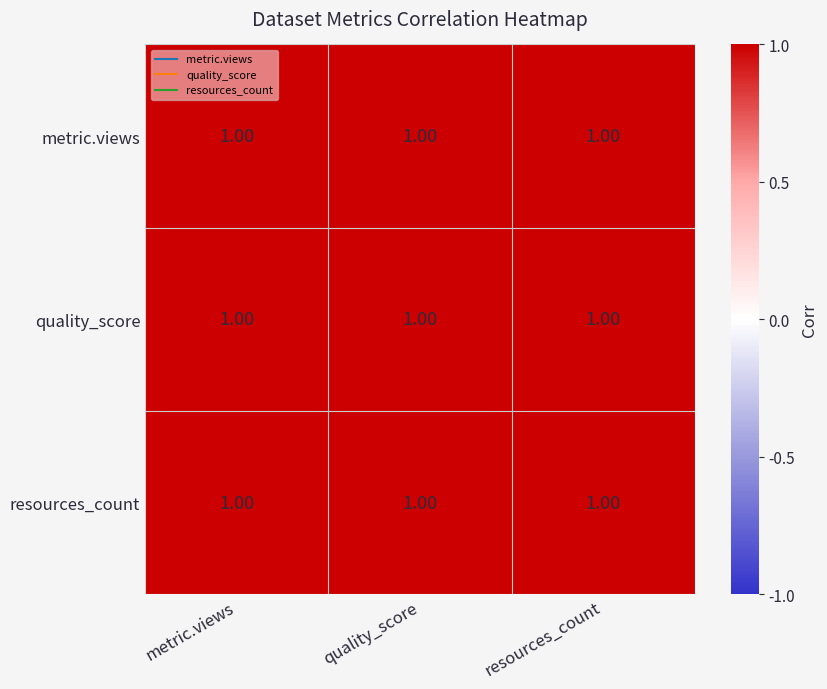

The resources_count series shows 1.0 at metric.views. True or false?

True